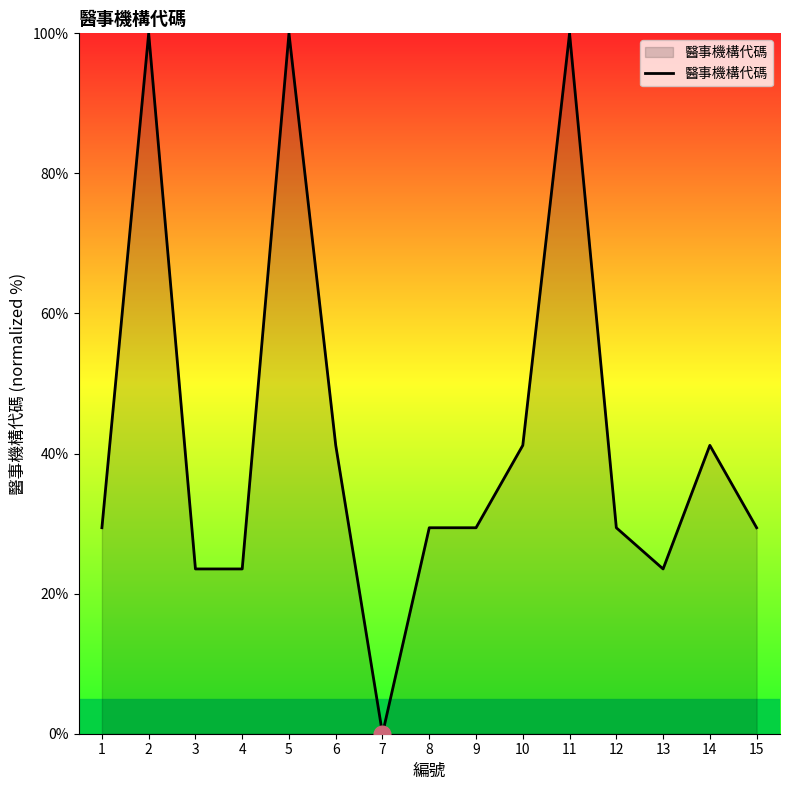

At which category does the chart reach its minimum across all series?

7